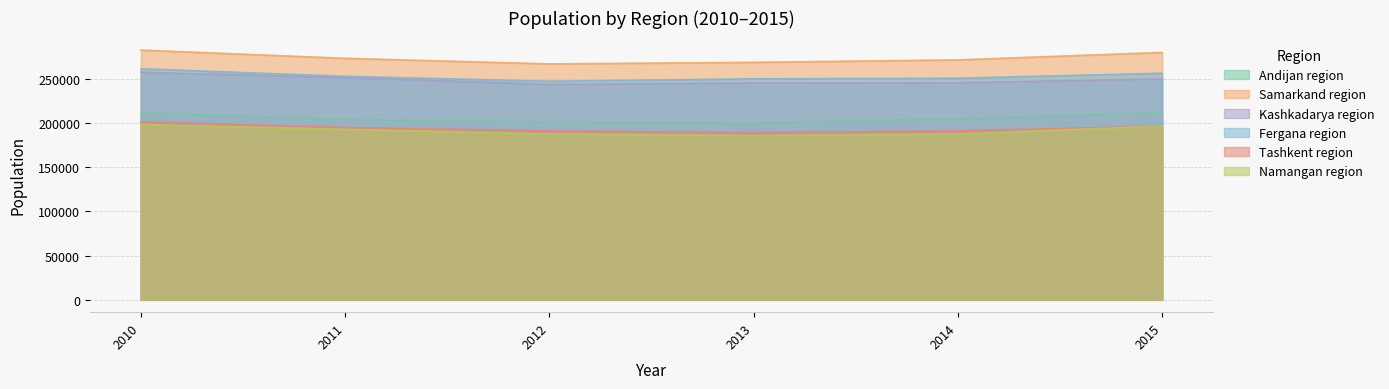

What is the value of the Samarkand region point at the 1st from the left?

282869